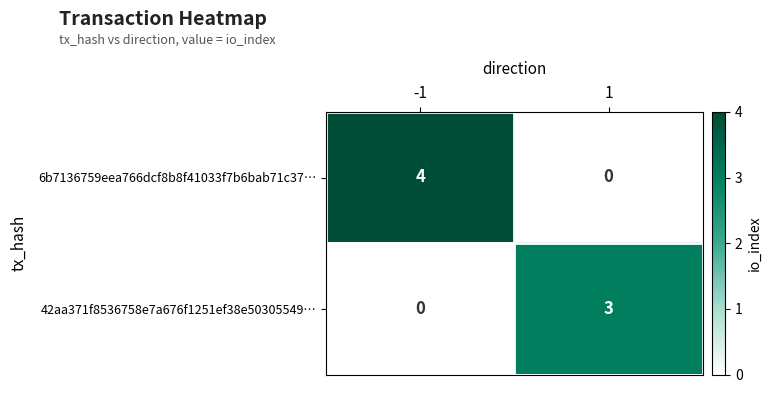

List the series in order of their overall mean, lowest first.

42aa371f8536758e7a676f1251ef38e50305549…, 6b7136759eea766dcf8b8f41033f7b6bab71c37…